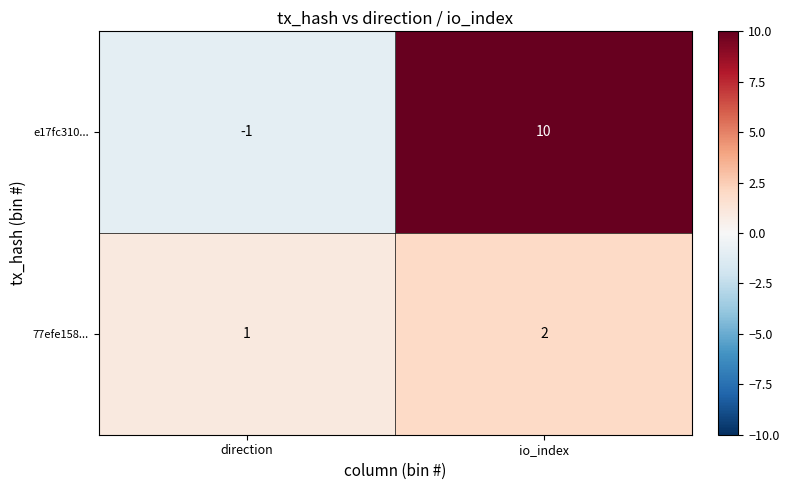

Where is 77efe158... nearest to the value 1?

direction